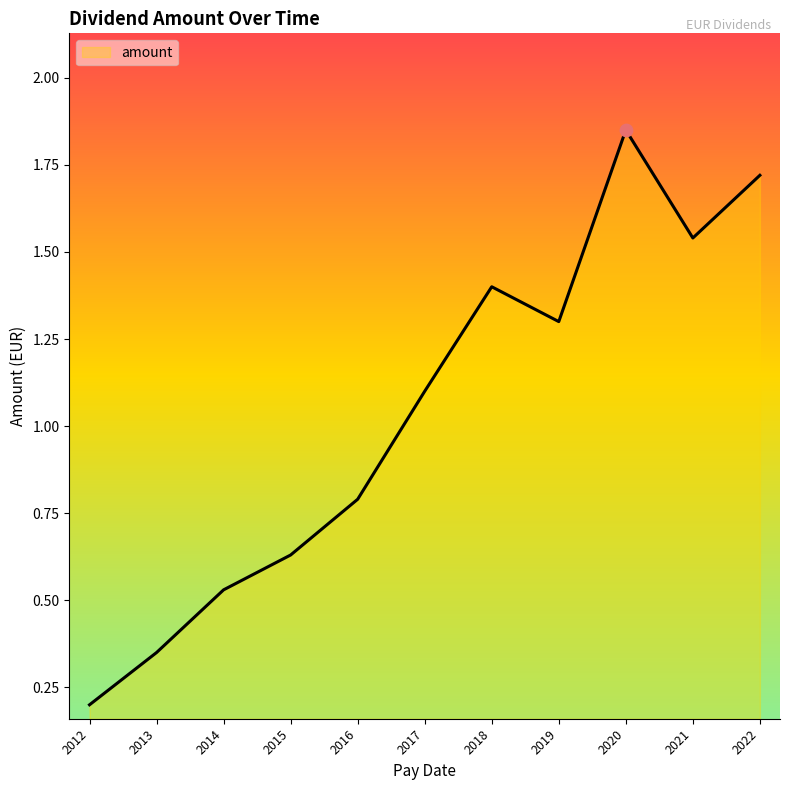

Which has a higher value, 2017 or 2021?

2021